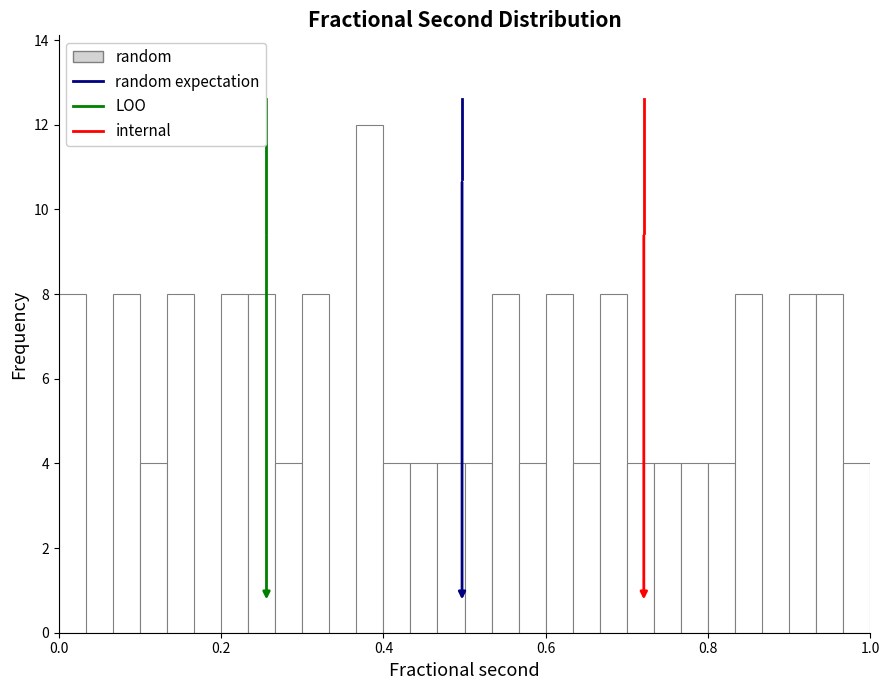

Read against the x-axis, roughly where is the centre of the tallest bar?

0.38